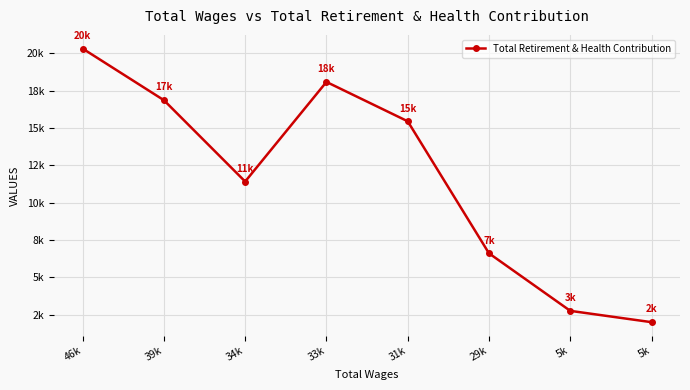

How many interior local valleys (lower than both neighbors) does the data have?

1